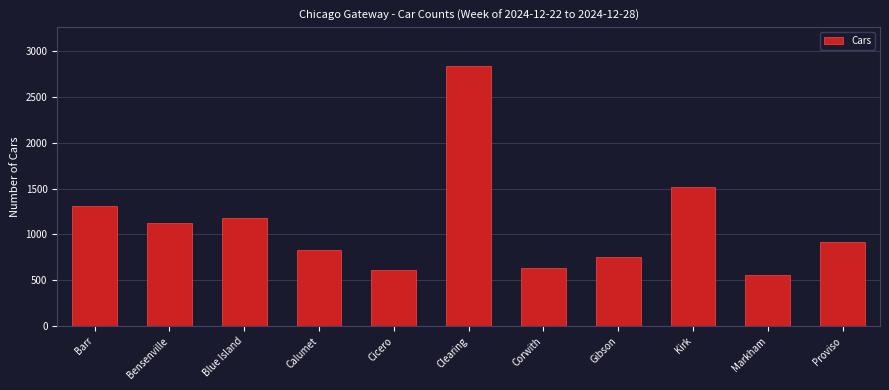

How many data points are less than 916?

5